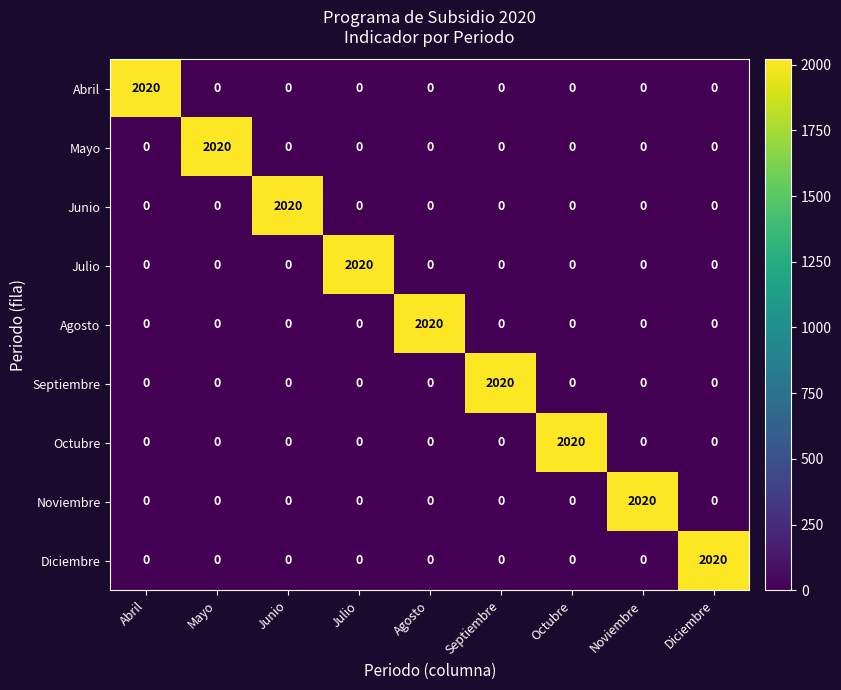

What is the average value of the Abril series?

224